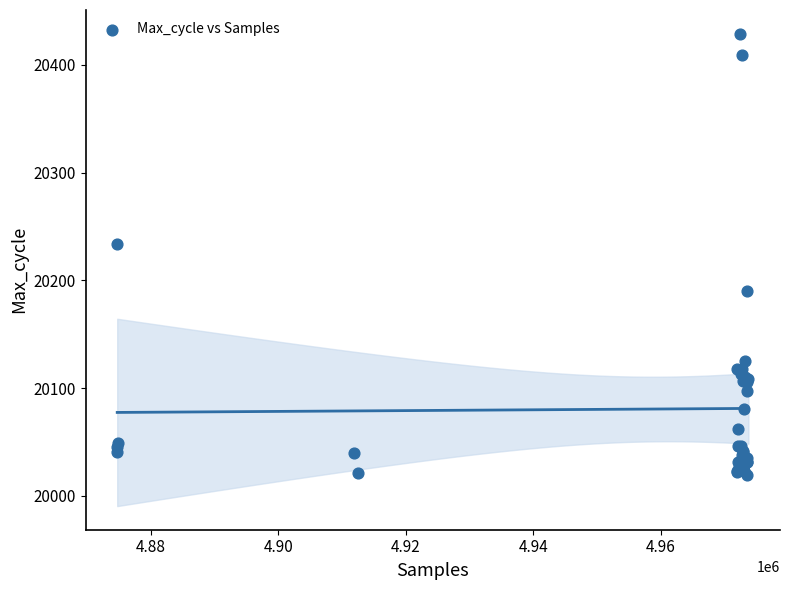

What Y value in the scatter plot is closest to 20224?

20234